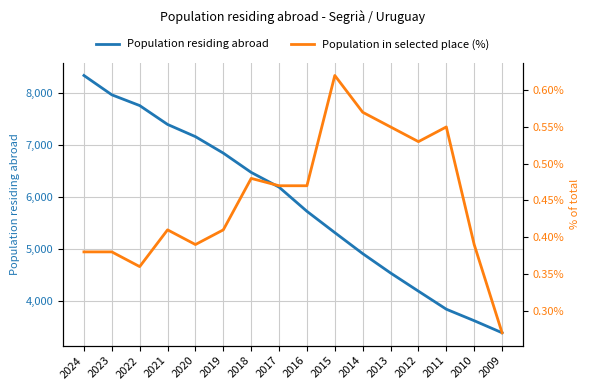

Reading left to right, what are all the values shown in this chart?

Population residing abroad: 2024=8334.0	2023=7962.0	2022=7755.0	2021=7392.0	2020=7157.0	2019=6840.0	2018=6469.0	2017=6185.0	2016=5720.0	2015=5310.0	2014=4906.0	2013=4533.0	2012=4183.0	2011=3836.0	2010=3615.0	2009=3383.0
Population in selected place (%): 2024=0.4	2023=0.4	2022=0.4	2021=0.4	2020=0.4	2019=0.4	2018=0.5	2017=0.5	2016=0.5	2015=0.6	2014=0.6	2013=0.6	2012=0.5	2011=0.6	2010=0.4	2009=0.3